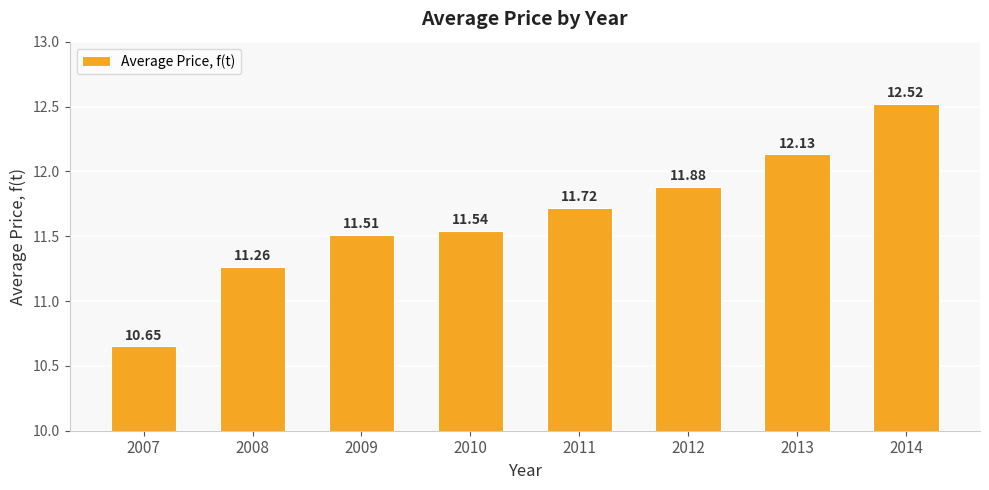

What is the ratio of the value at 2013 to the value at 2014?

1.0